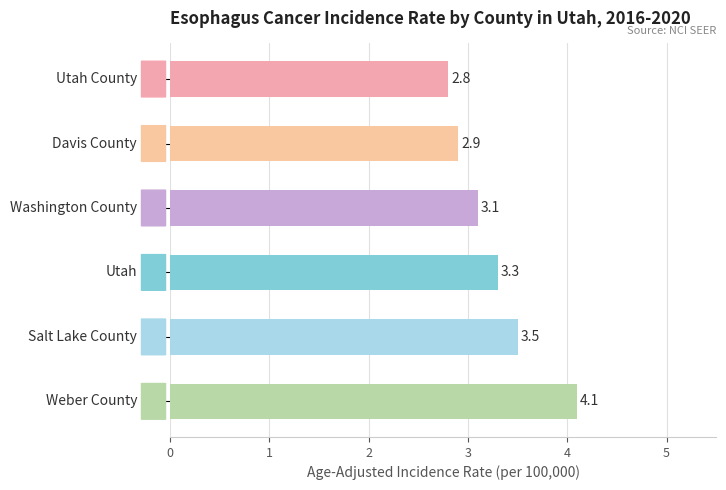

What is the difference between the maximum and minimum values?

1.3